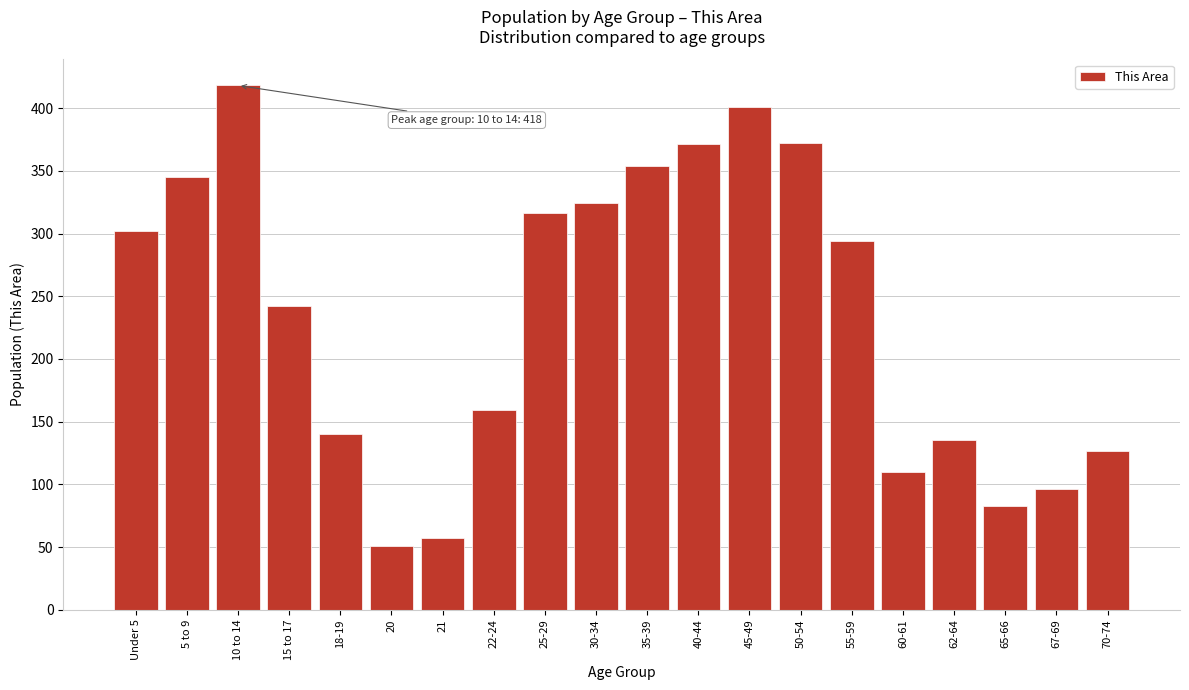

What is the value of the 19th bar from the left?

96